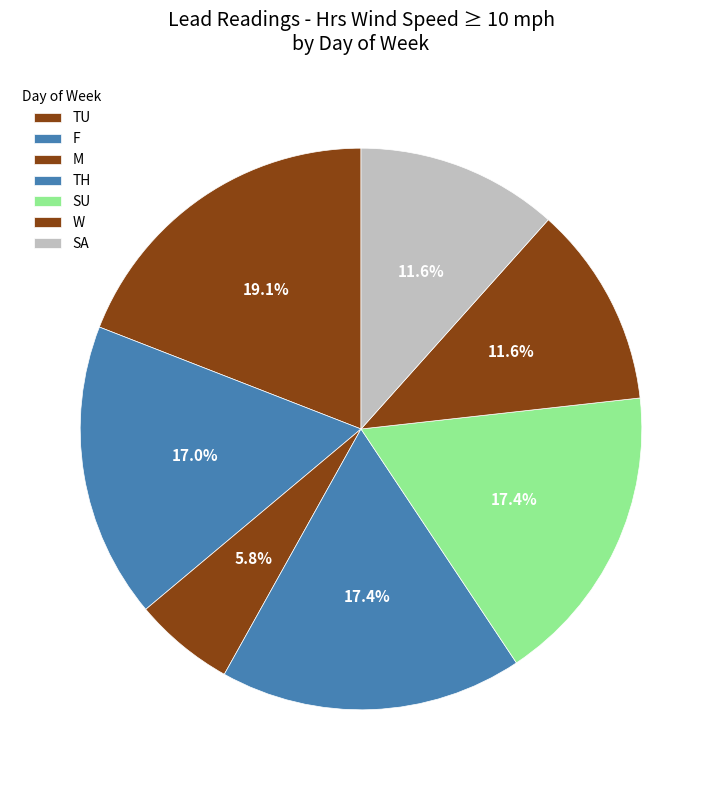

Which category has the smallest portion of the pie?

M